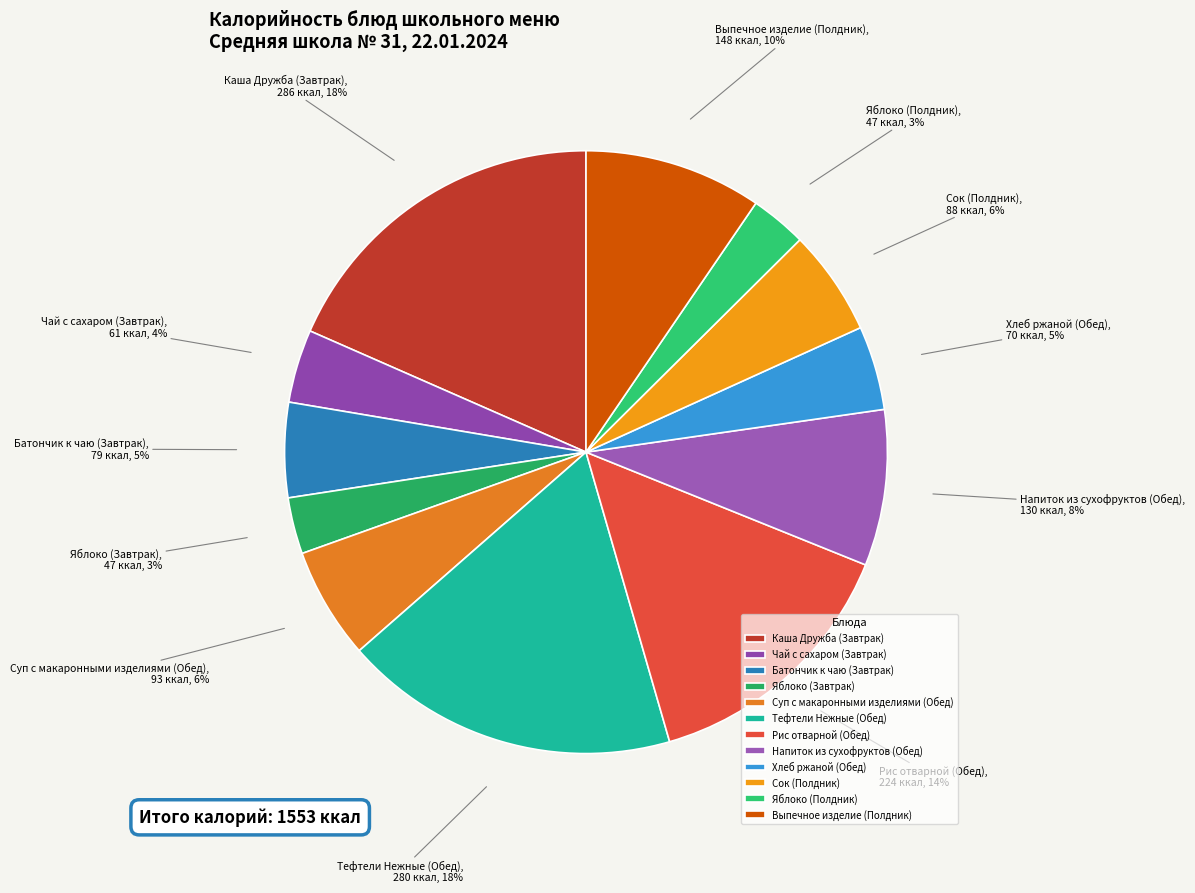

To the nearest percent, what percentage of the pie is Яблоко (Полдник)?

3%